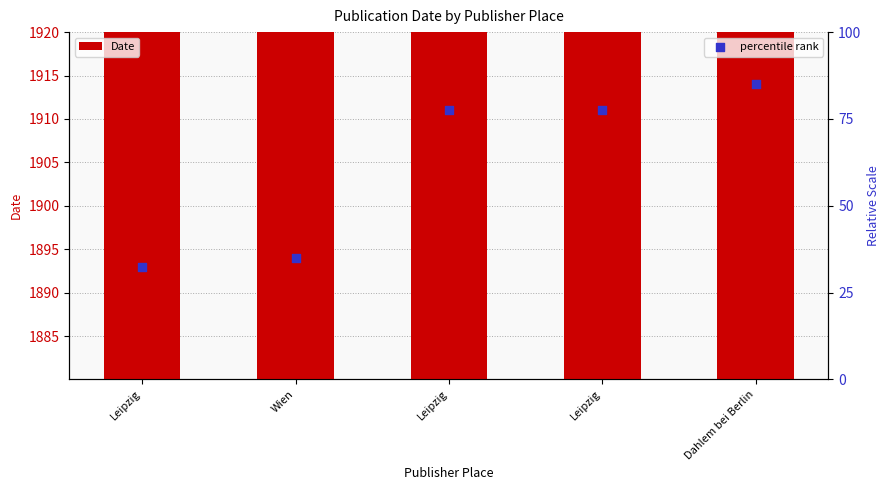

Which series has the largest total across all categories?

Date